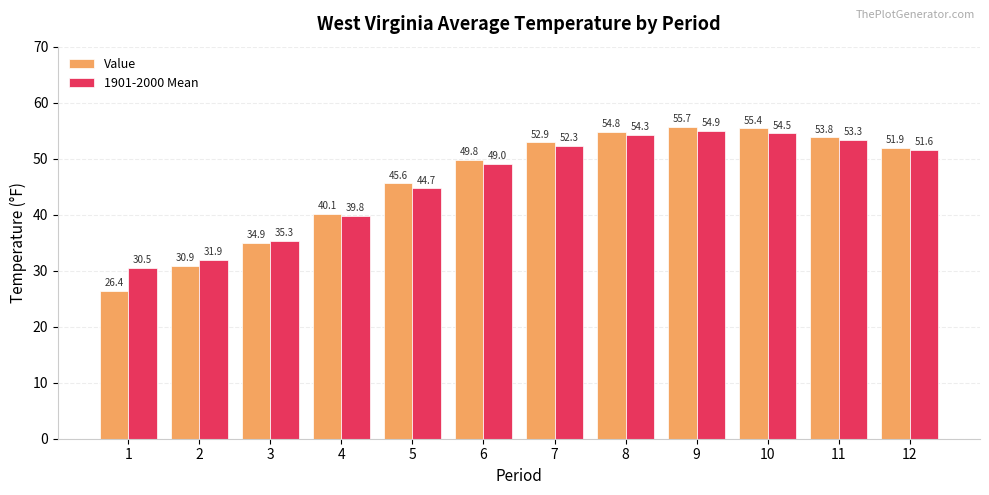

Rank the categories by Value value from lowest to highest.

1, 2, 3, 4, 5, 6, 12, 7, 11, 8, 10, 9